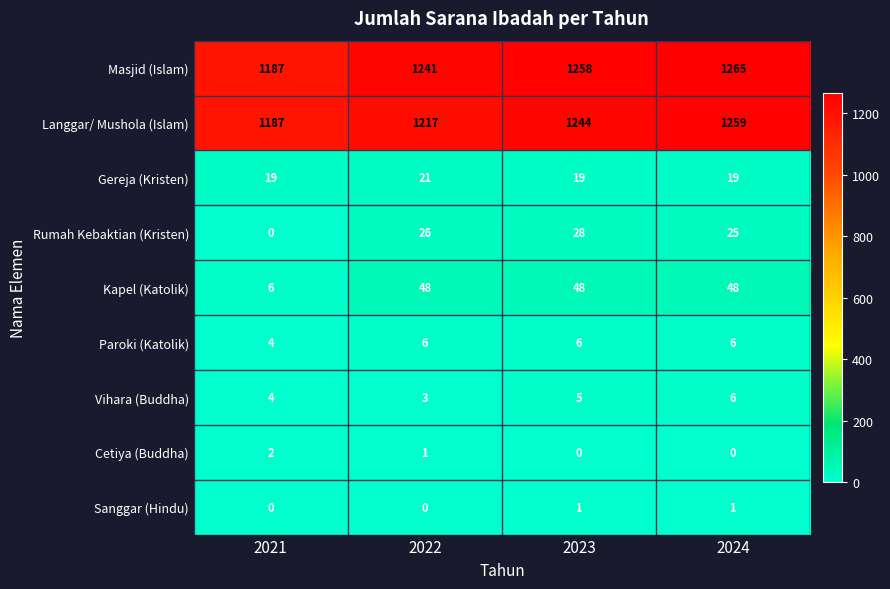

The value of Cetiya (Buddha) at 2021 is 2. True or false?

True